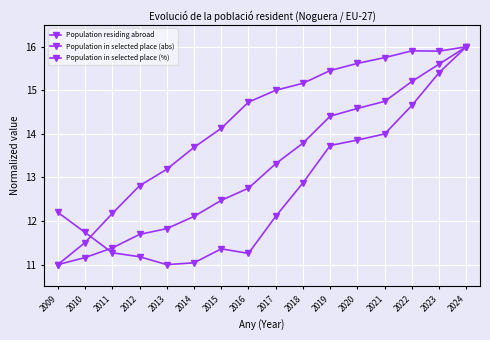

True or false: Population residing abroad and Population in selected place (abs) intersect in this chart.

False